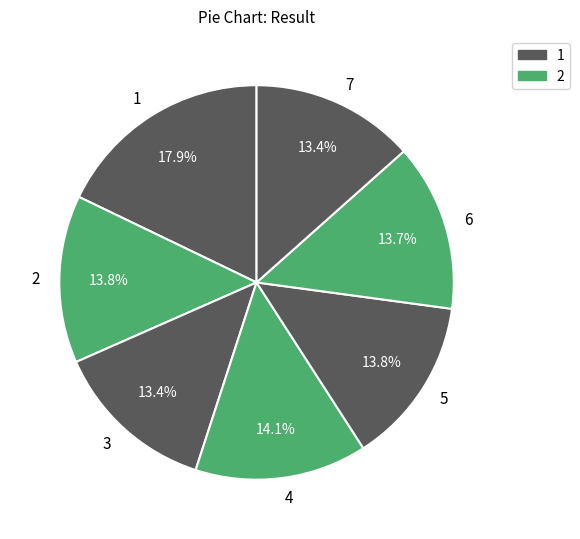

How much of the chart is everything except 6?

86.3%